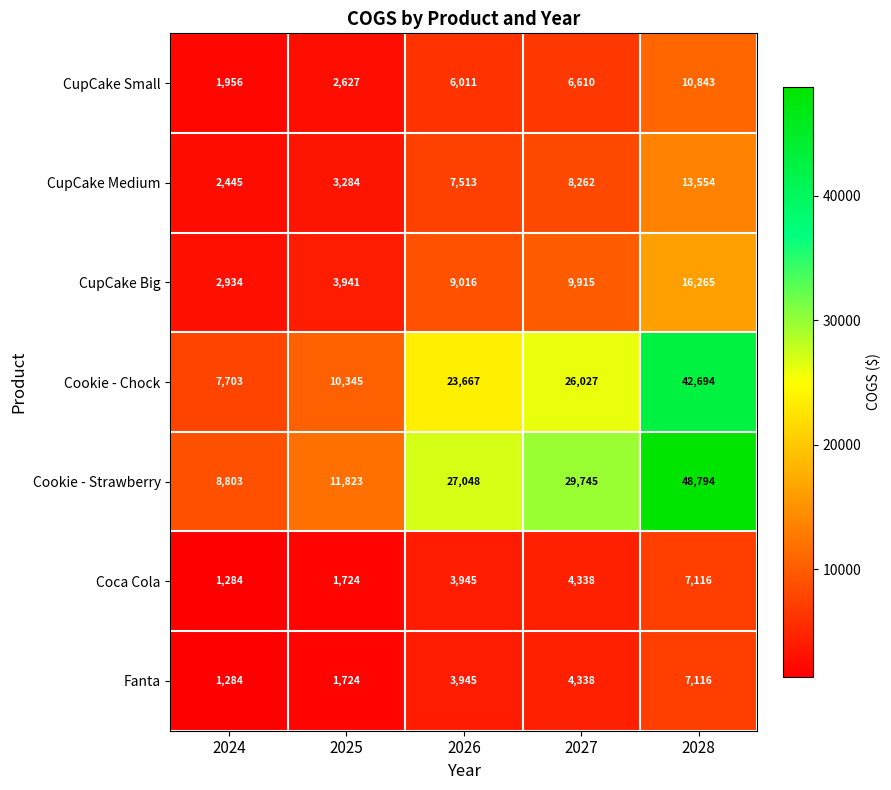

What is the greatest value displayed?

48794